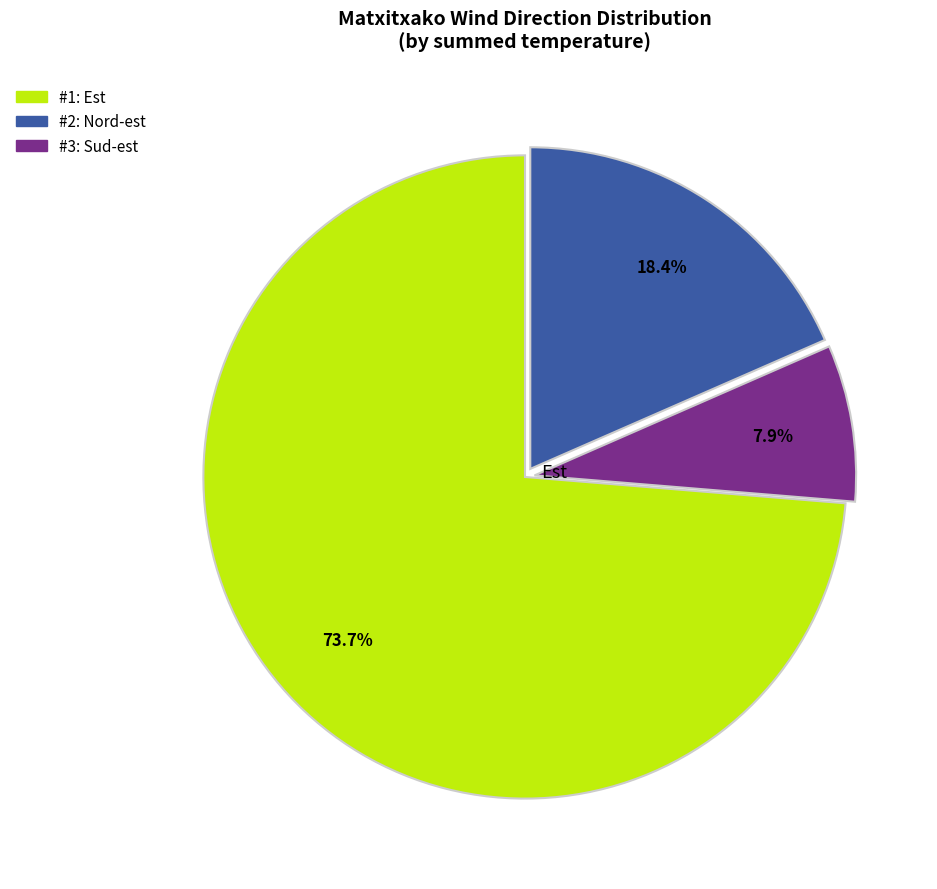

Is there any slice that represents more than half of the pie?

Yes